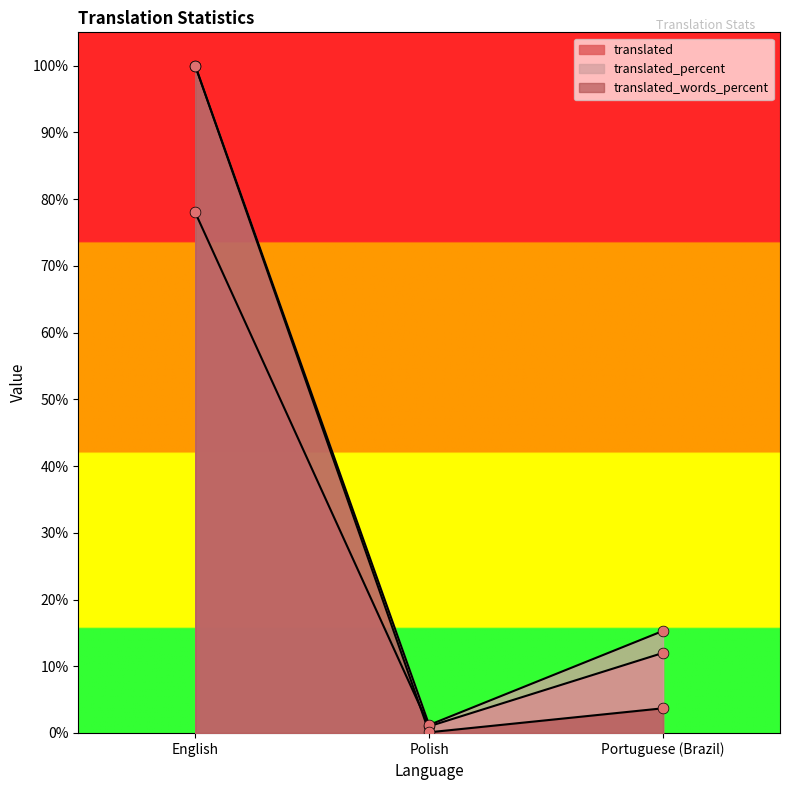

What is the total value across all series at Portuguese (Brazil)?

31.0